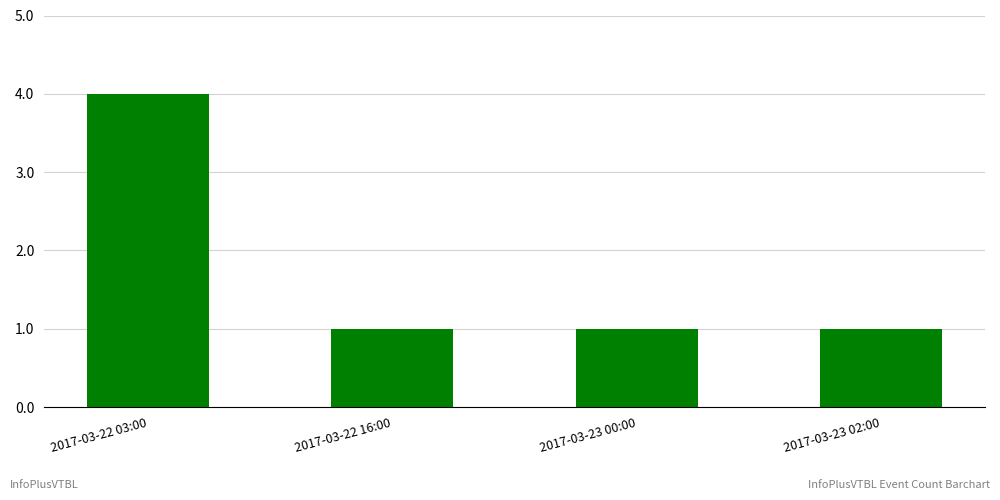

Reading right to left, extract all data points from this chart.

2017-03-23 02:00=1	2017-03-23 00:00=1	2017-03-22 16:00=1	2017-03-22 03:00=4